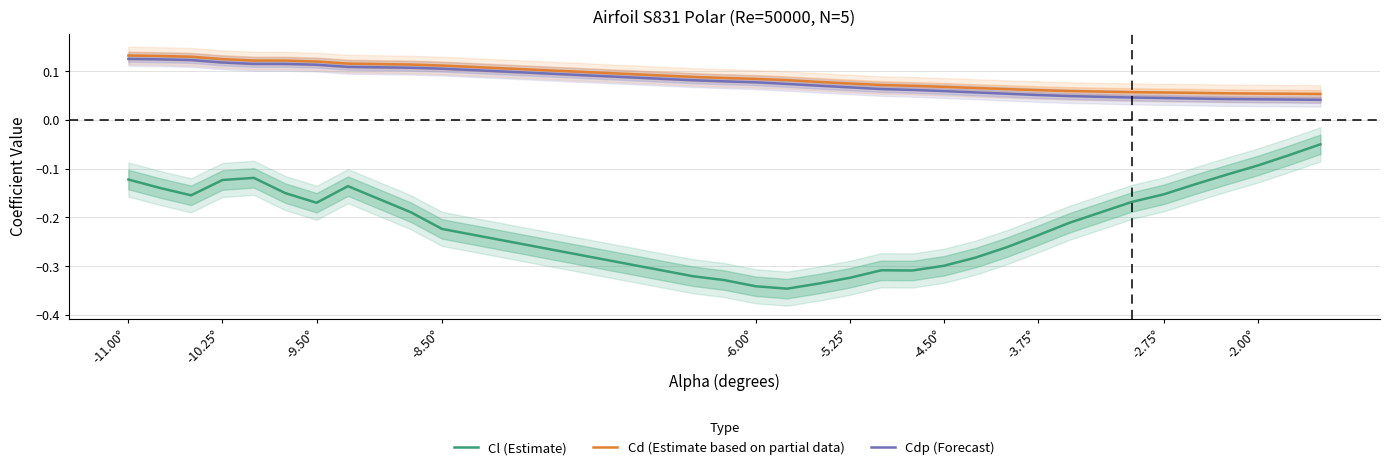

True or false: Cl (Estimate) and Cdp (Forecast) intersect in this chart.

False